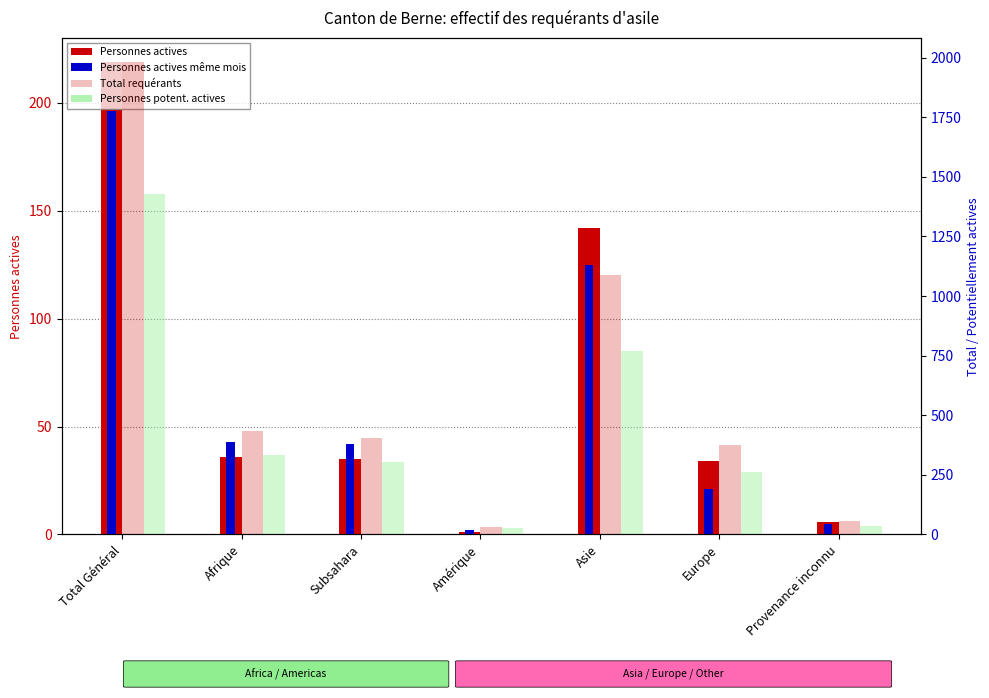

How many data points does each series have?

7